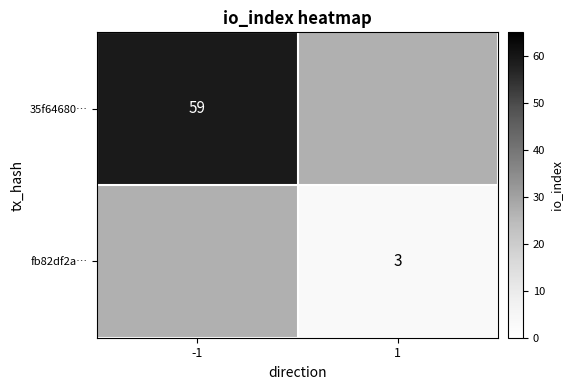

What is the greatest value displayed?

59.0